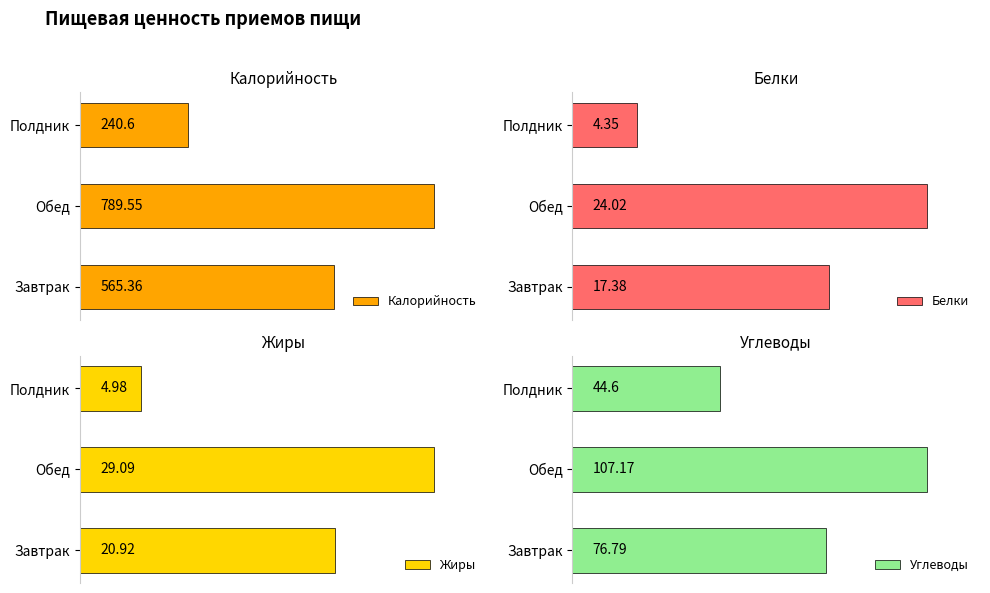

What is the sum of the Калорийность values at 0 and 2?

806.0